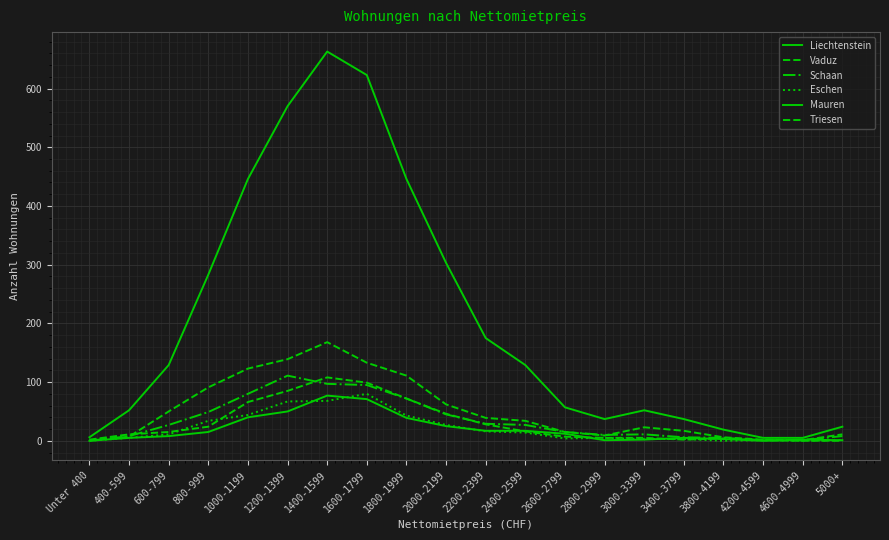

Is this an area chart (filled region under the line)?

No